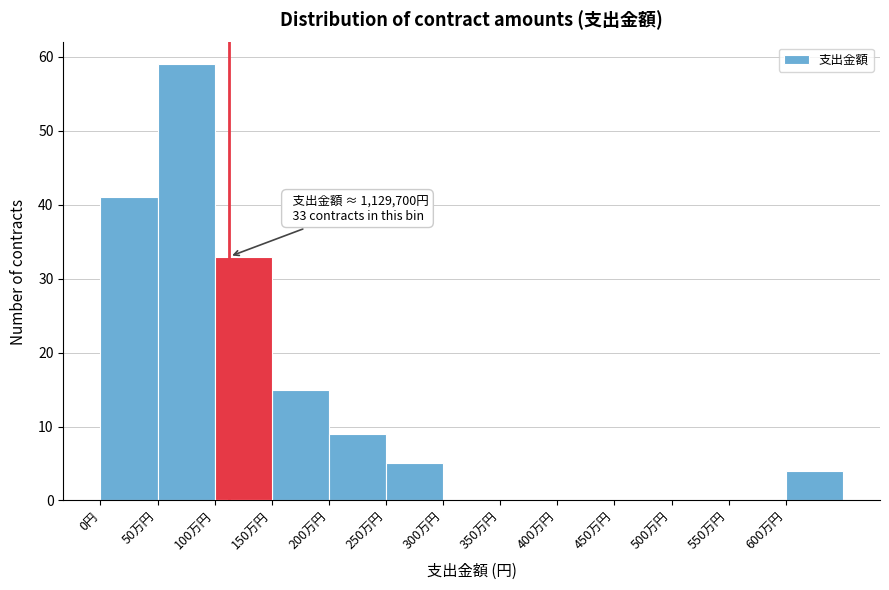

Reading right to left, list all the values displayed in this chart.

600万円=4	550万円=0	500万円=0	450万円=0	400万円=0	350万円=0	300万円=0	250万円=5	200万円=9	150万円=15	100万円=33	50万円=59	0円=41